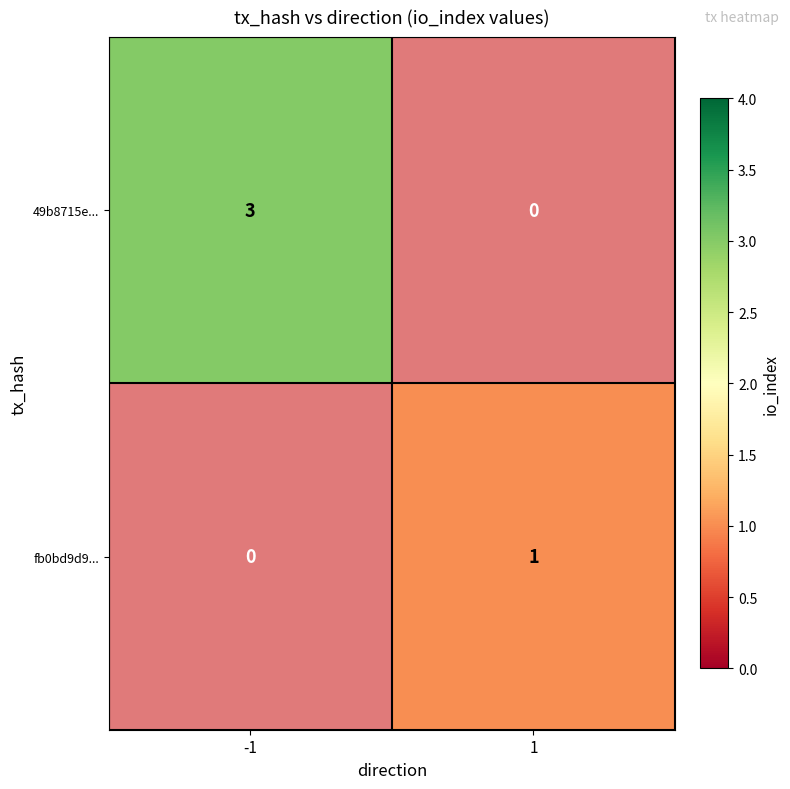

At which label does fb0bd9d9... reach its minimum?

1